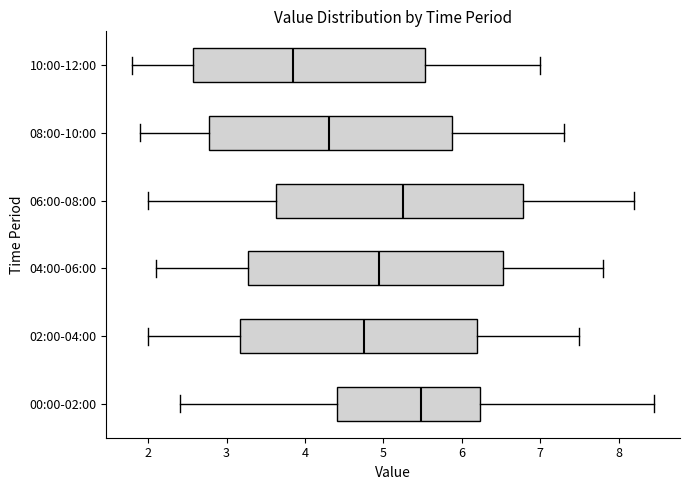

Where does the right whisker of the box for 08:00-10:00 end on the x-axis? The values are not printed on the chart, so give them approximately, as read against the axis.

7.3